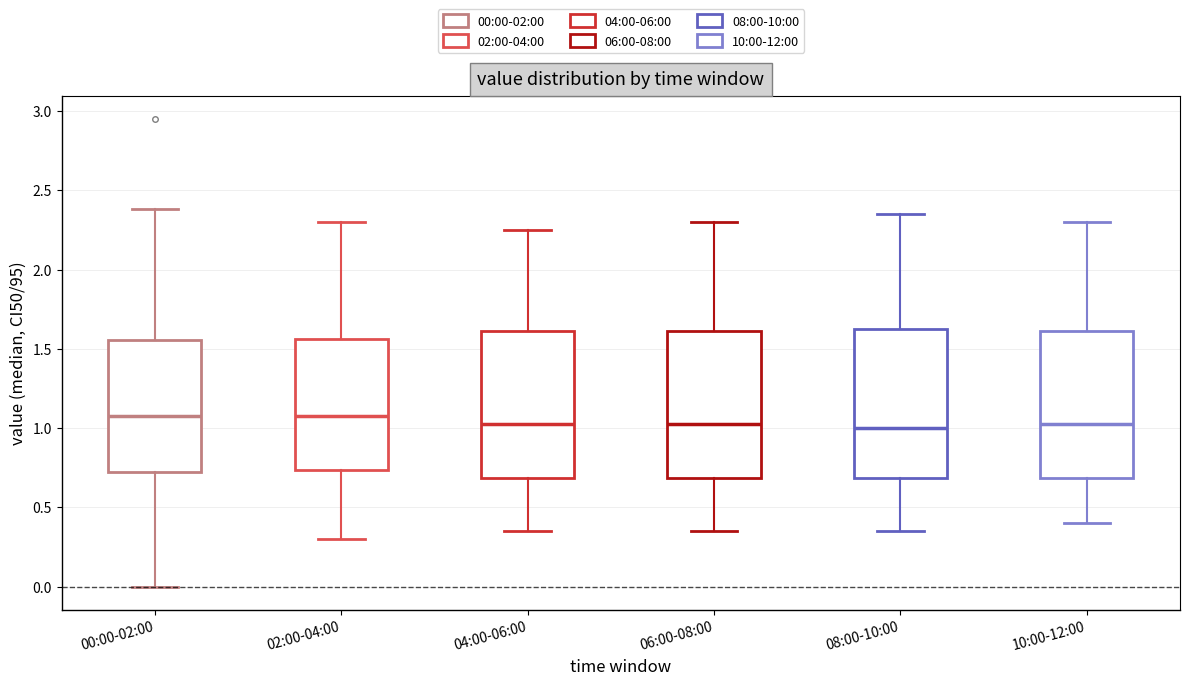

Reading left to right, read every box against the y-axis: the position of its median line, the range the box covers, and the ends of its whiskers. The values are not printed on the chart, so give them approximately, as read against the axis.

00:00-02:00: median 1.10, box 0.70 to 1.55, whiskers 0.00 to 2.40
02:00-04:00: median 1.10, box 0.75 to 1.55, whiskers 0.30 to 2.30
04:00-06:00: median 1.05, box 0.70 to 1.60, whiskers 0.35 to 2.25
06:00-08:00: median 1.05, box 0.70 to 1.60, whiskers 0.35 to 2.30
08:00-10:00: median 1.00, box 0.70 to 1.65, whiskers 0.35 to 2.35
10:00-12:00: median 1.05, box 0.70 to 1.60, whiskers 0.40 to 2.30